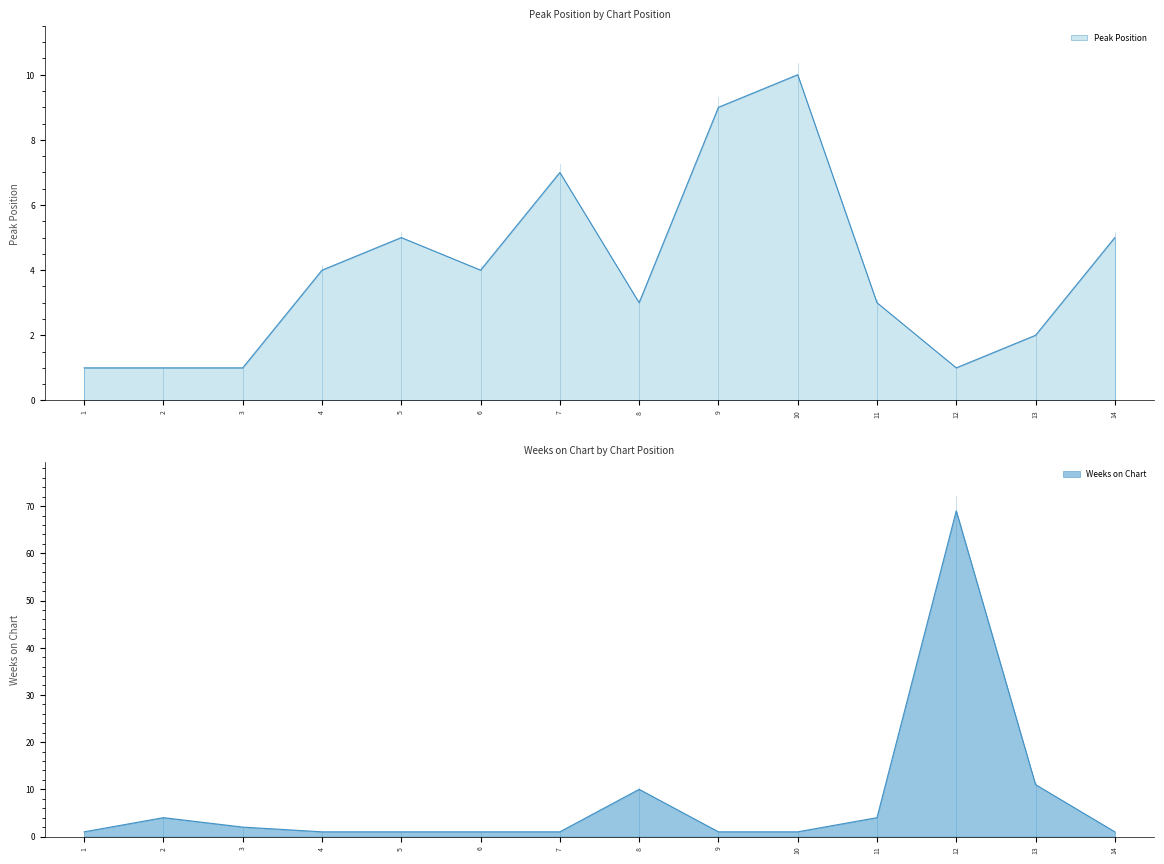

Which category has the lowest value in the Weeks on Chart series?

1